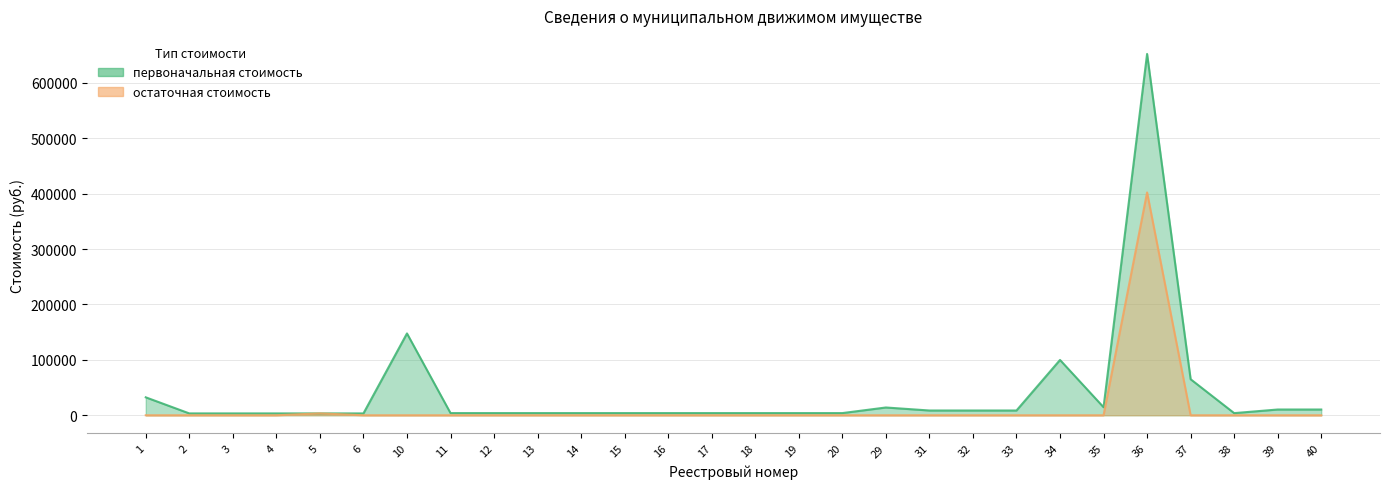

Which label corresponds to the smallest value in the chart?

1